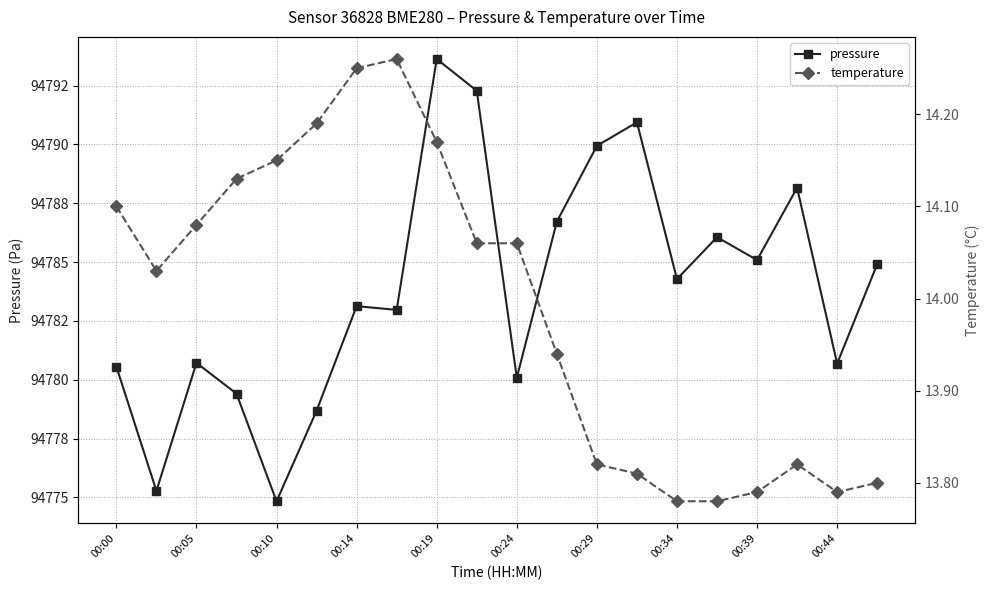

What is the value of the temperature point at the 8th from the left?

14.3